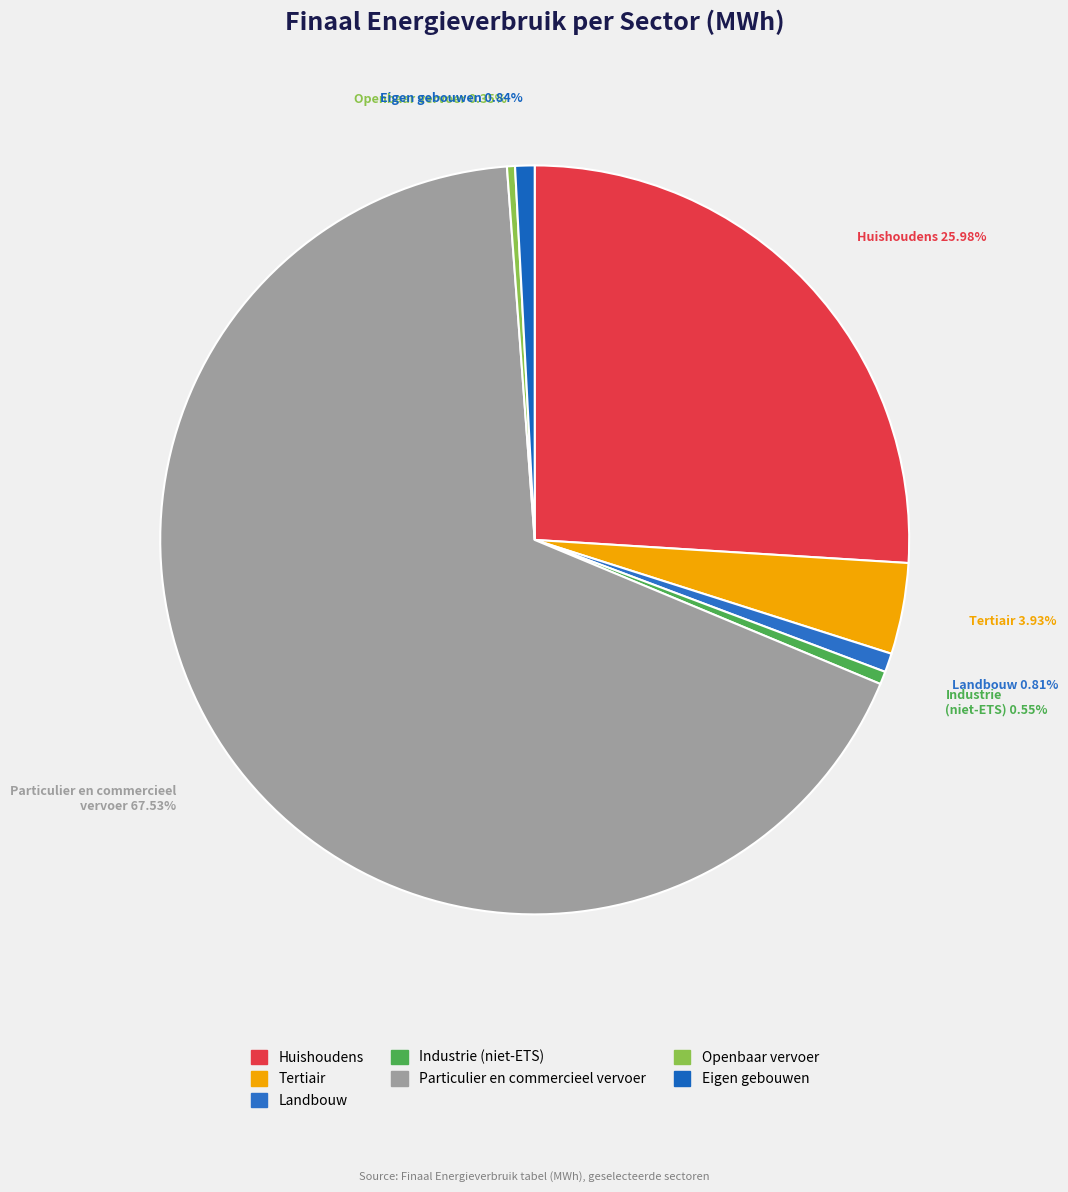

Approximately how many times larger is the value at Openbaar vervoer compared to Landbouw?

0.4